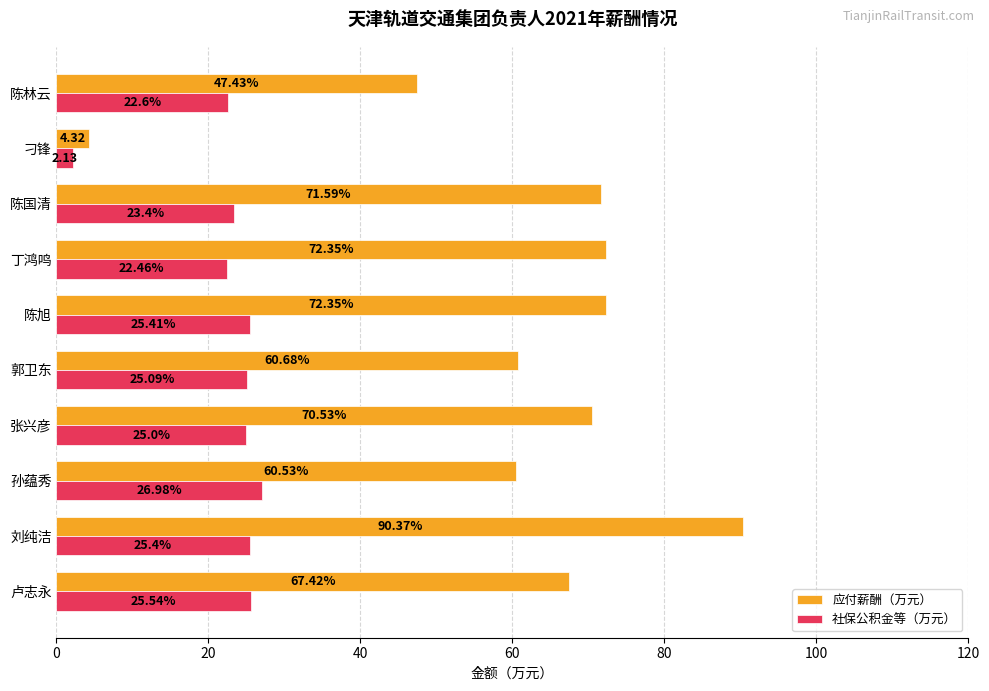

What is the minimum value for 应付薪酬（万元）?

4.3